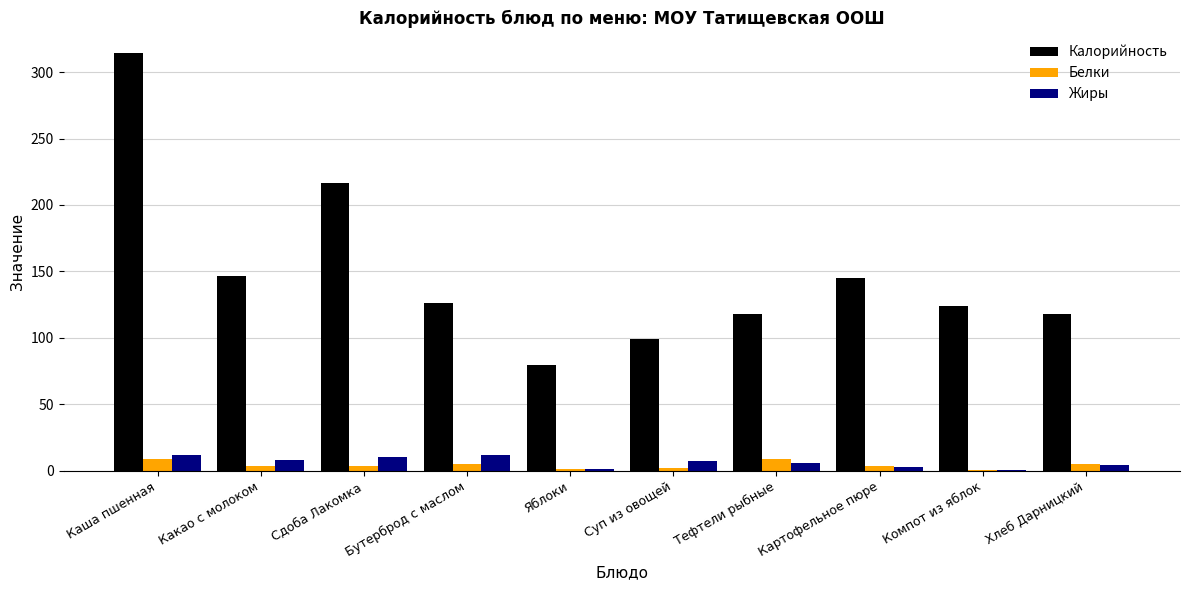

Between Каша пшенная and Картофельное пюре, which series saw the biggest shift?

Калорийность